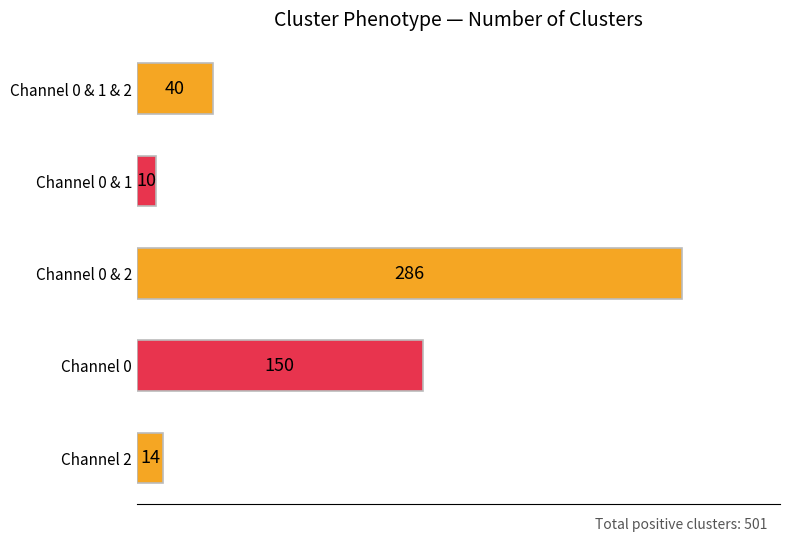

What is the label of the 5th bar from the top?

Channel 2